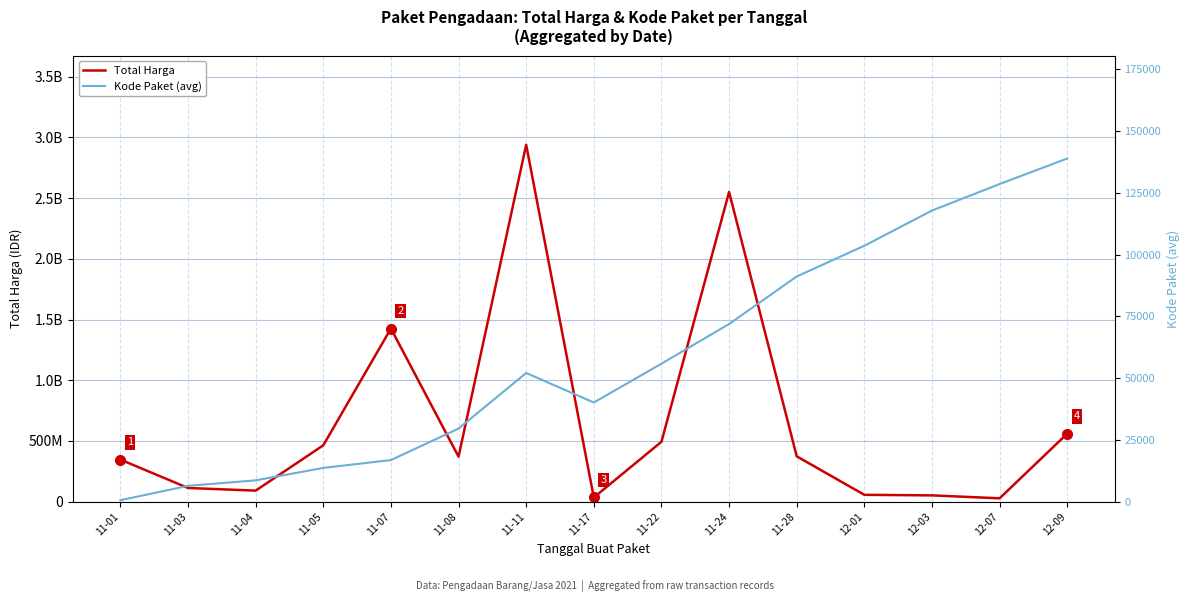

What is the difference between the maximum and minimum values in the Kode Paket (avg) series?

138277.0